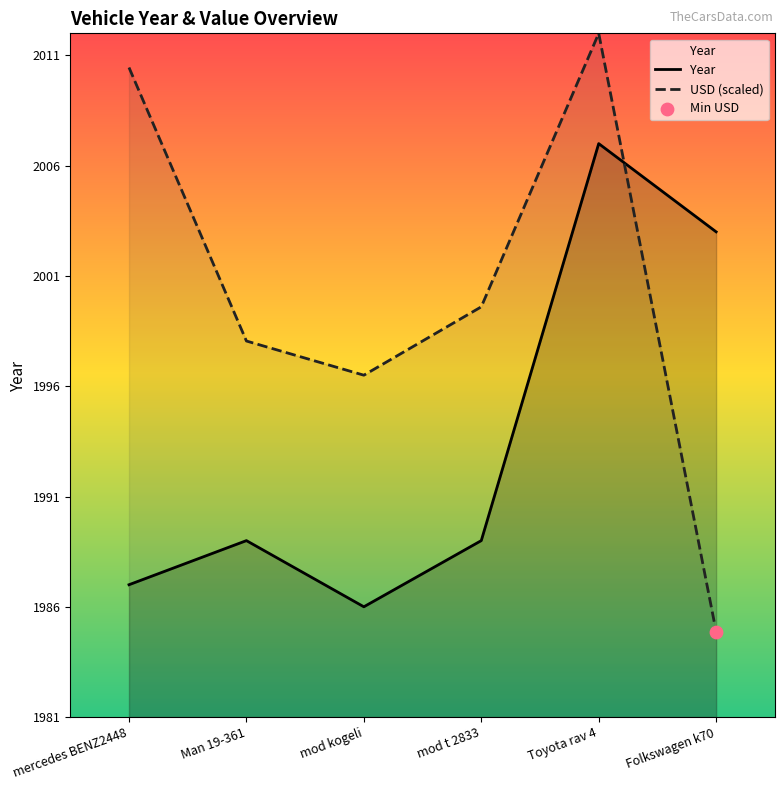

At which category is the sum across all series the highest?

Toyota rav 4